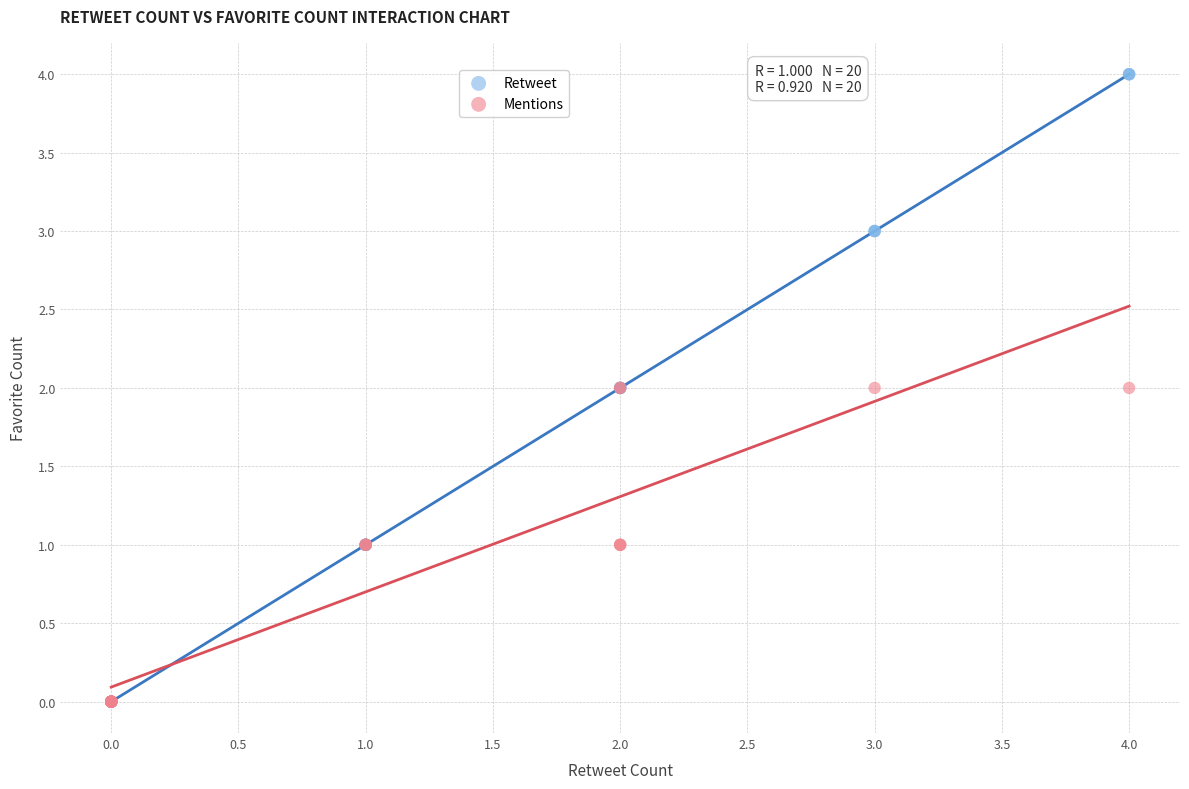

Which series has the widest spread of Y values?

Retweet